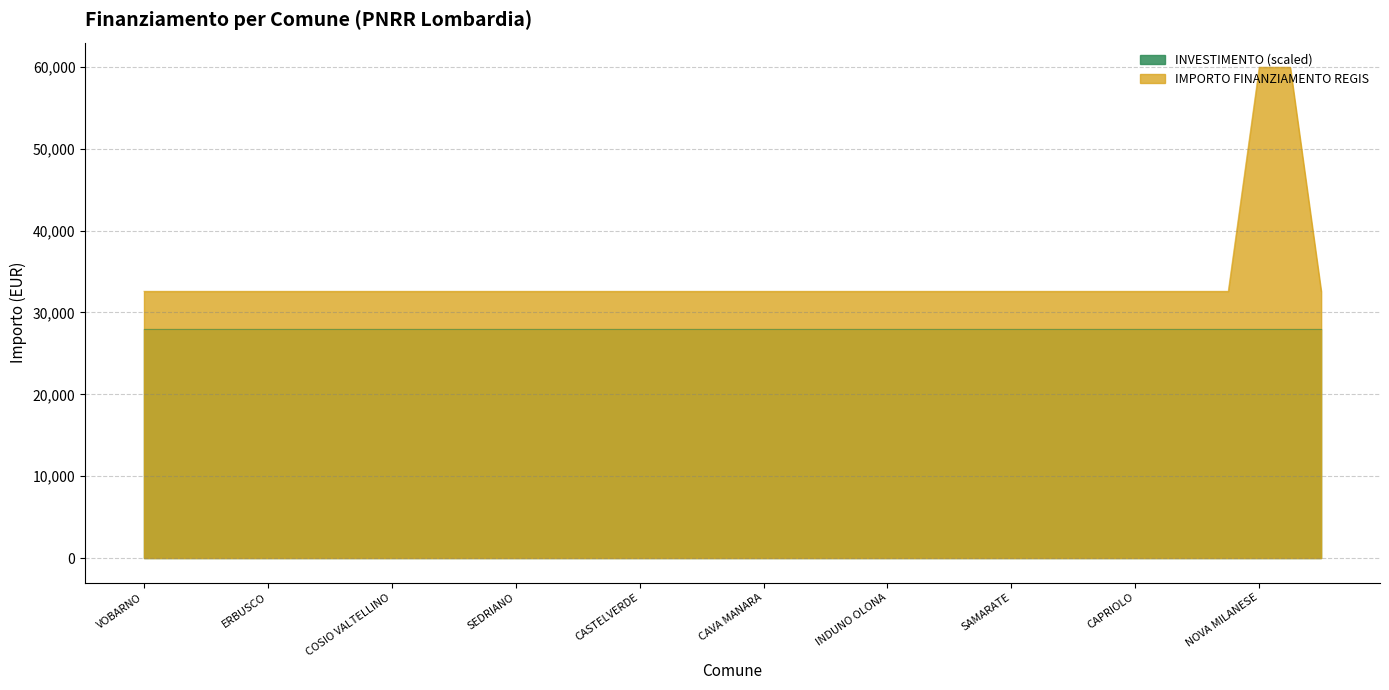

Which label corresponds to the smallest value in the chart?

VOBARNO